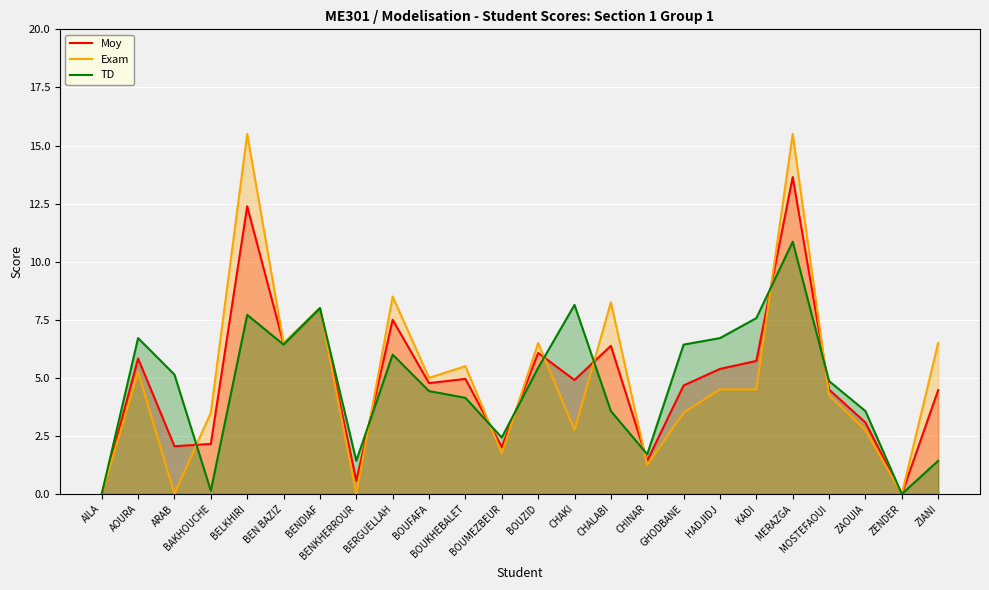

Is it true that Exam equals 14.8 at CHALABI?

False